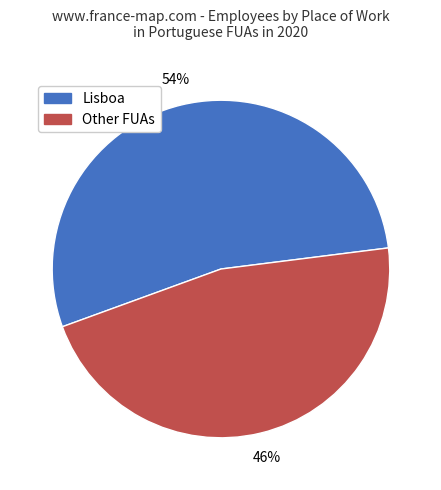

Count the number of slices in the pie.

2